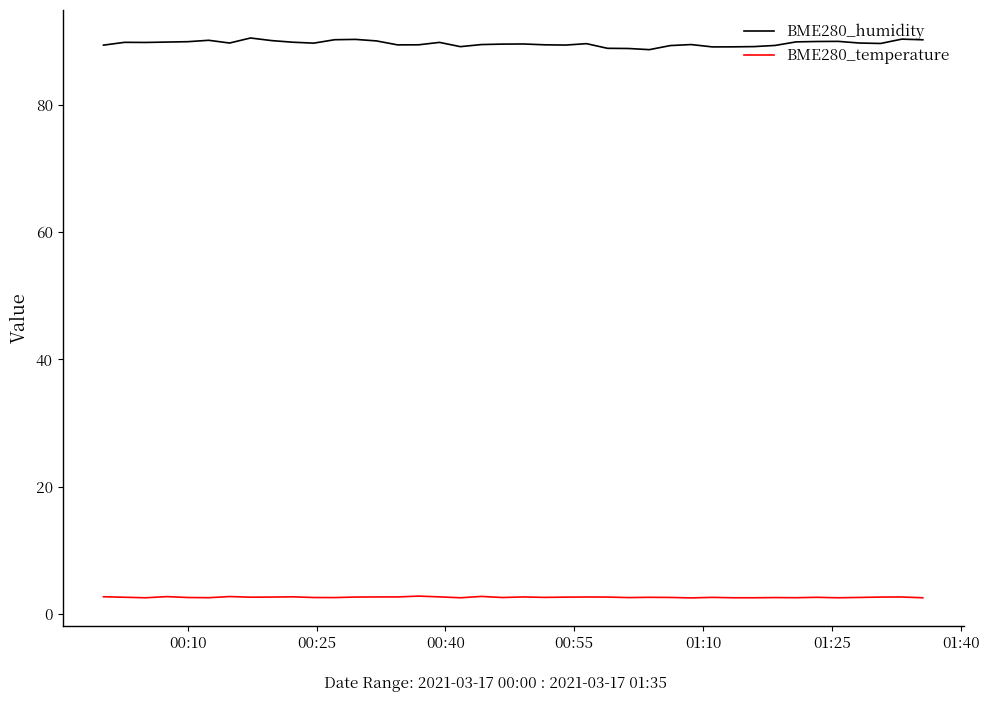

What is the average value of the BME280_humidity series?

89.6